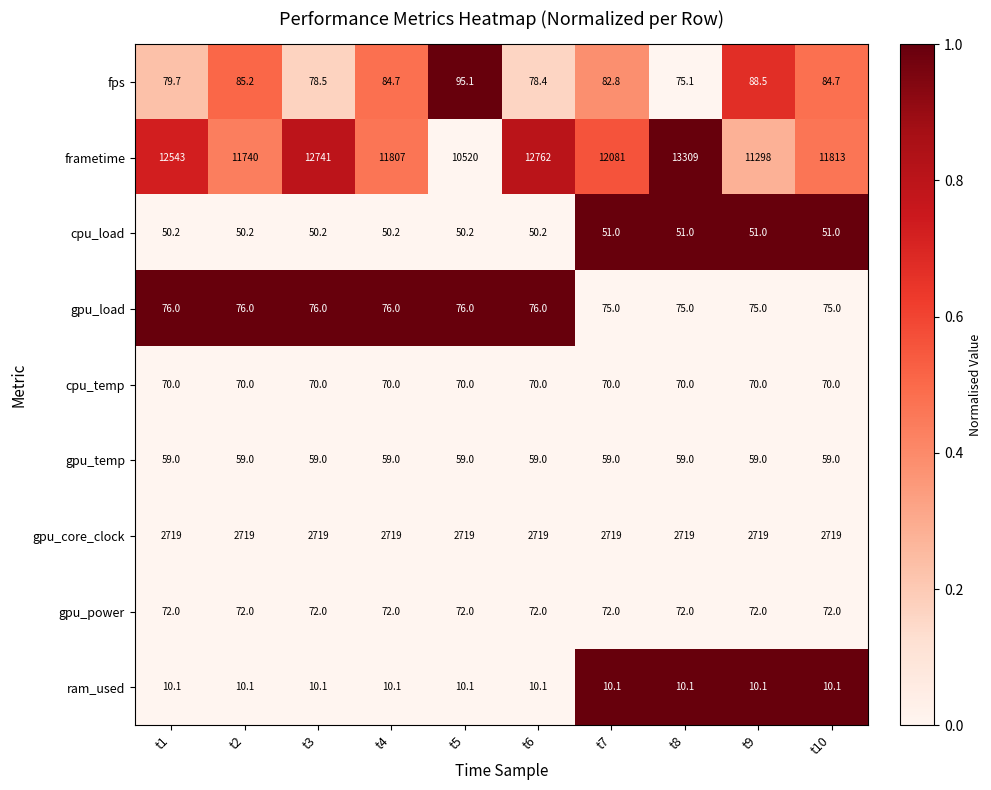

The cpu_temp series shows 70.0 at t9. True or false?

True